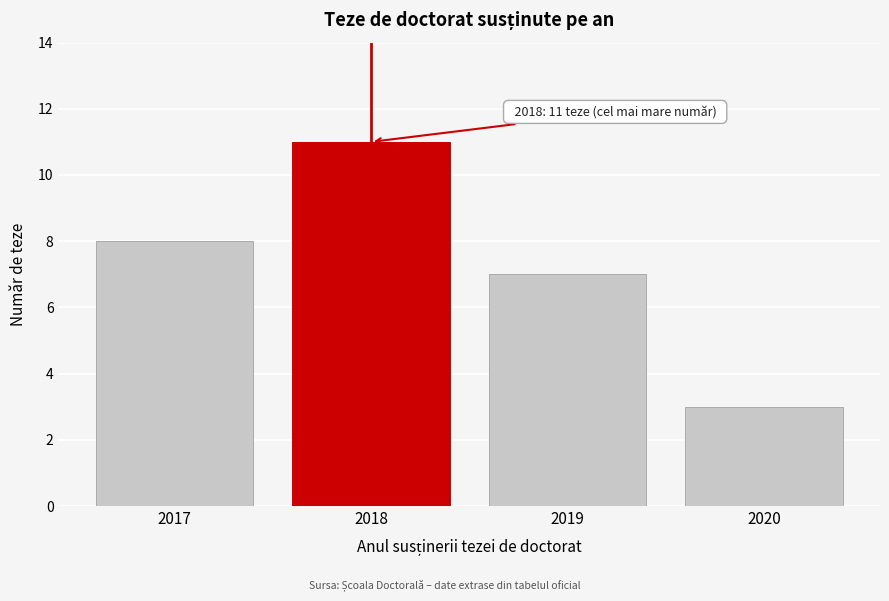

Reading left to right, extract all data points from this chart.

8	11	7	3